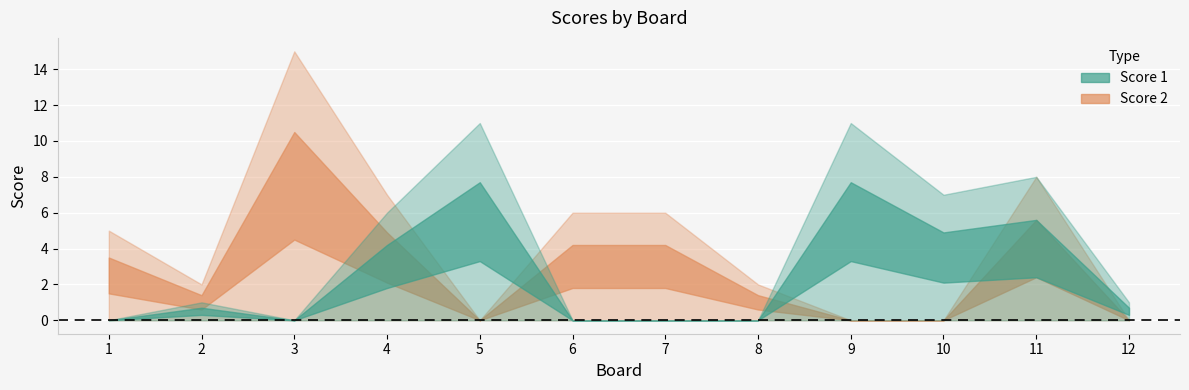

Is the value of Score 1 at 7 greater than the value of Score 2 at 9?

No